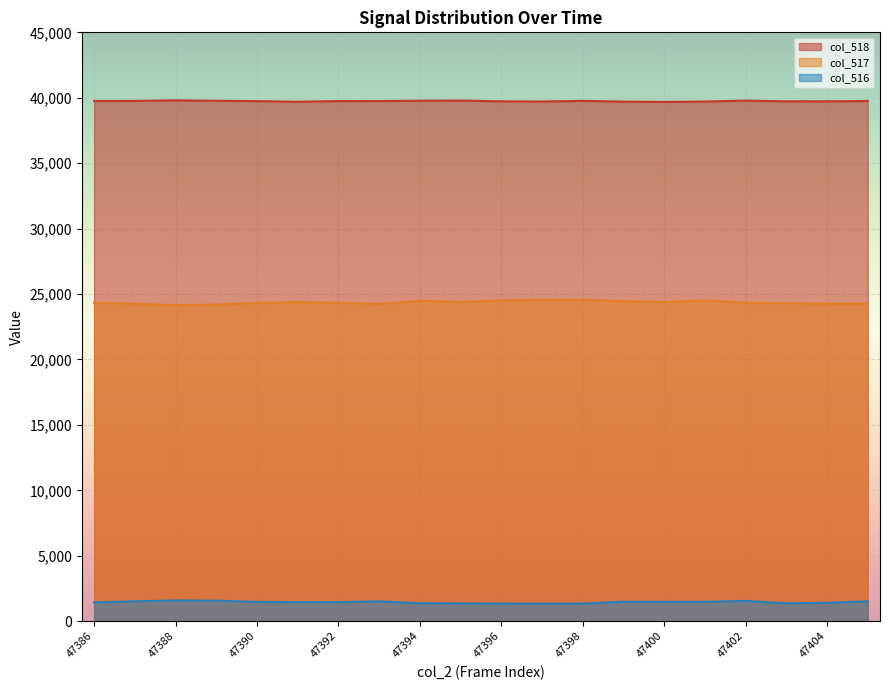

How many data points does each series have?

20